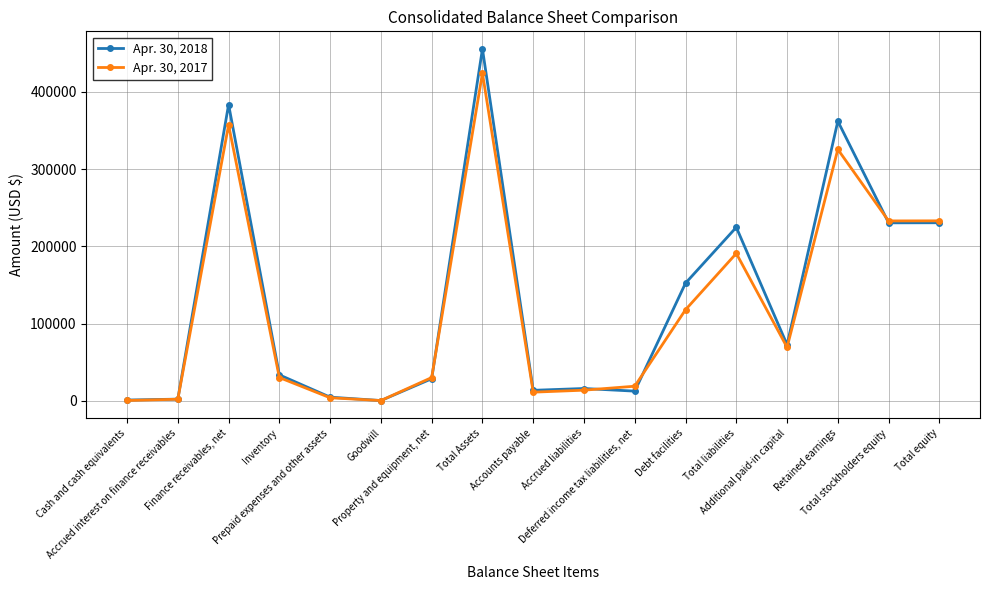

How many values in the Apr. 30, 2017 series are below 30139?

8